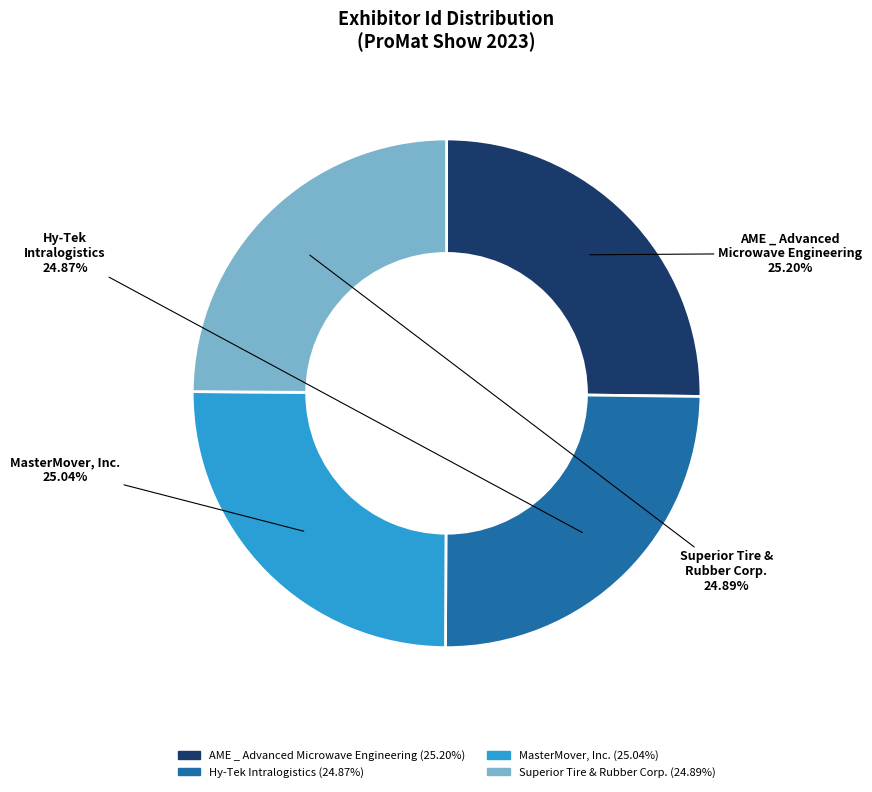

Approximately how many times larger is the value at AME _ Advanced Microwave Engineering compared to Superior Tire & Rubber Corp.?

1.0